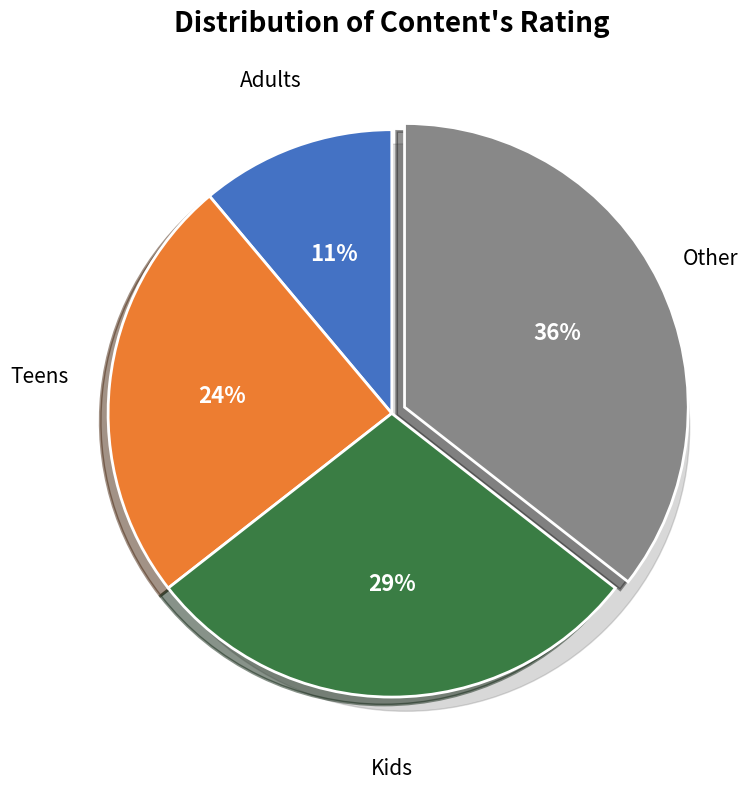

True or false: 5 accounts for 29% of the total.

False